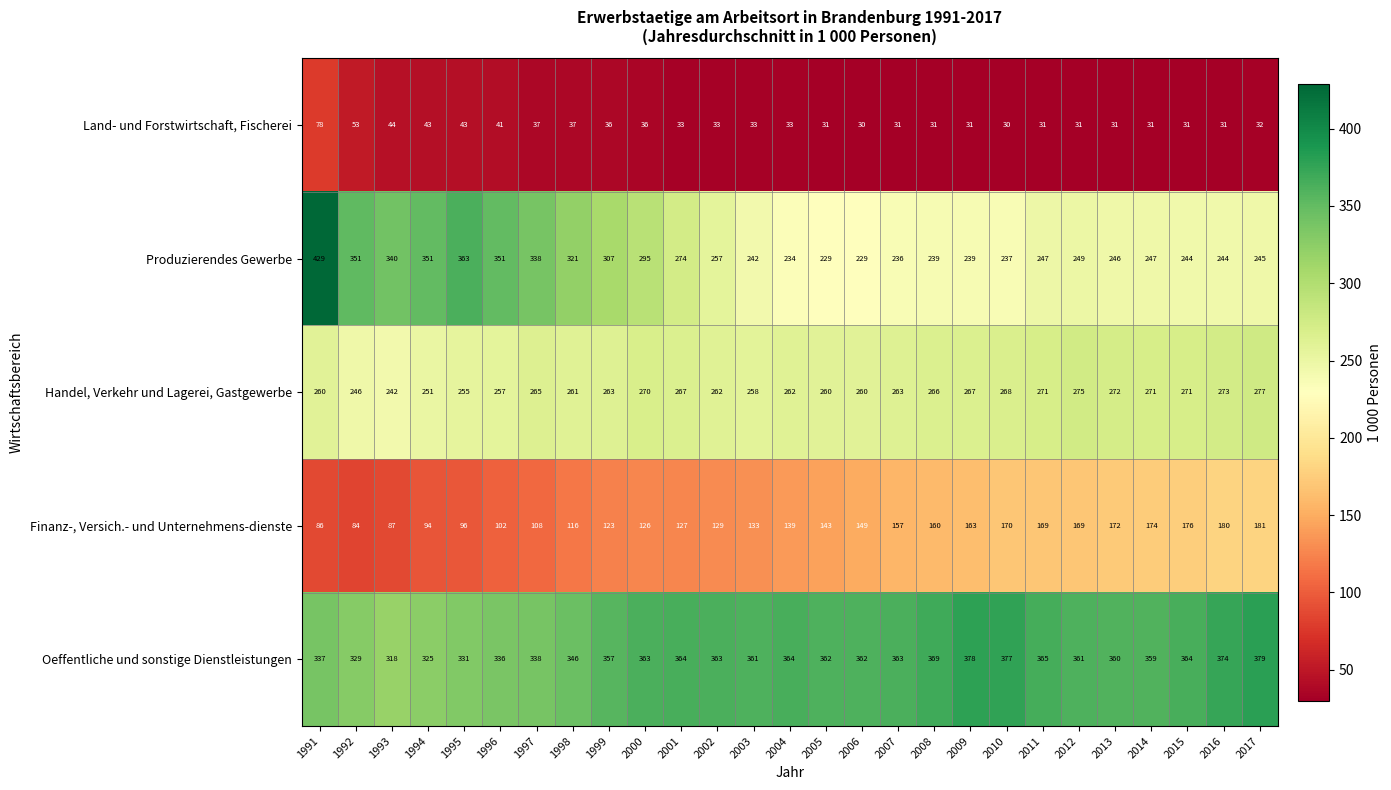

What is the smallest value displayed?

30